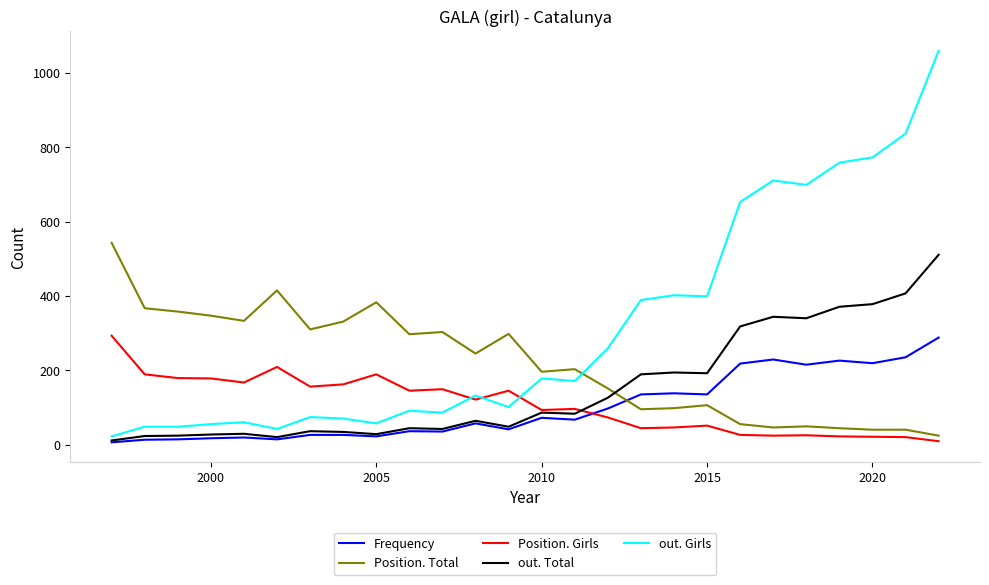

What is the maximum value shown in the chart?

1060